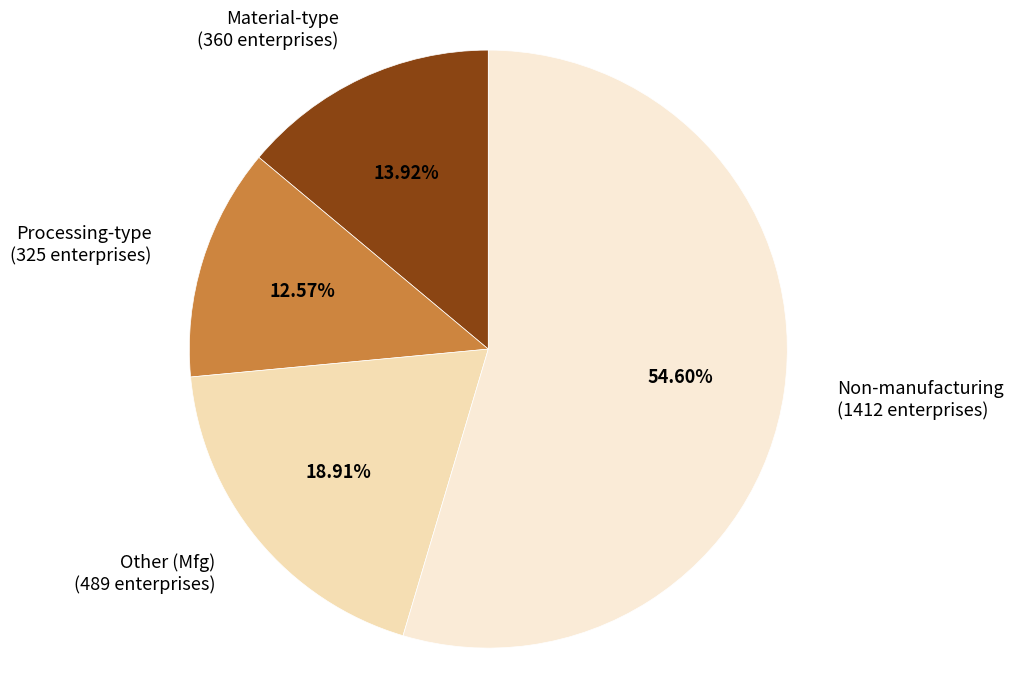

Is the sum of Non-manufacturing (1412 enterprises) and Processing-type (325 enterprises) greater than half?

Yes